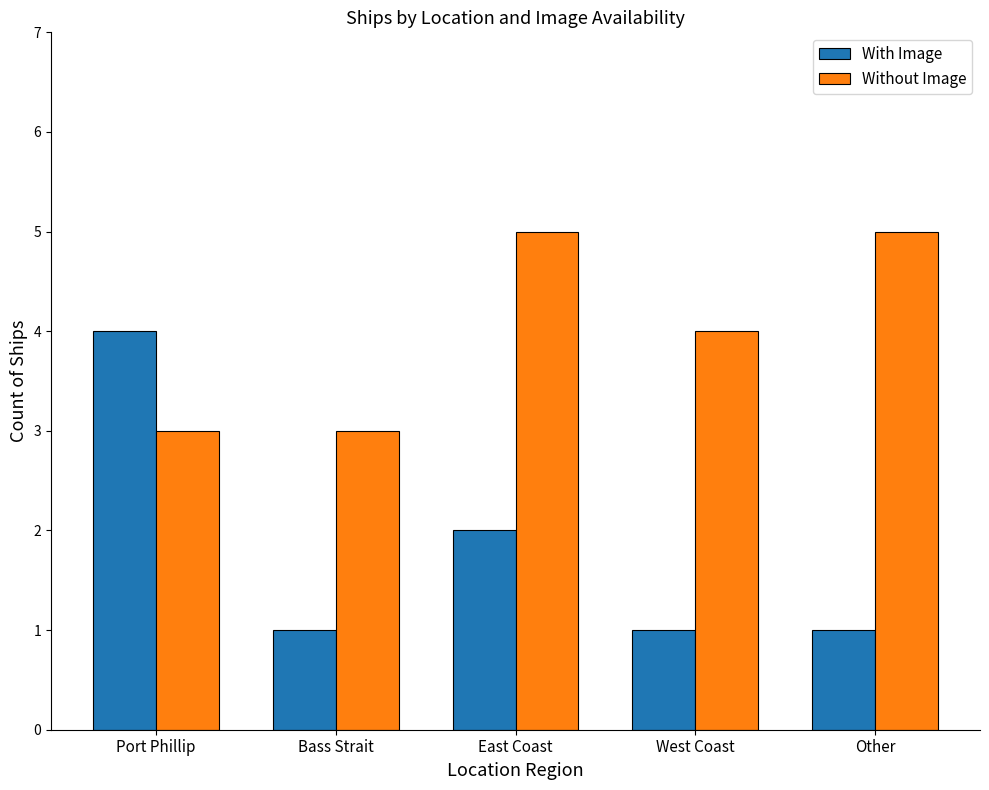

Rank the series by their maximum value, from highest to lowest.

Without Image, With Image